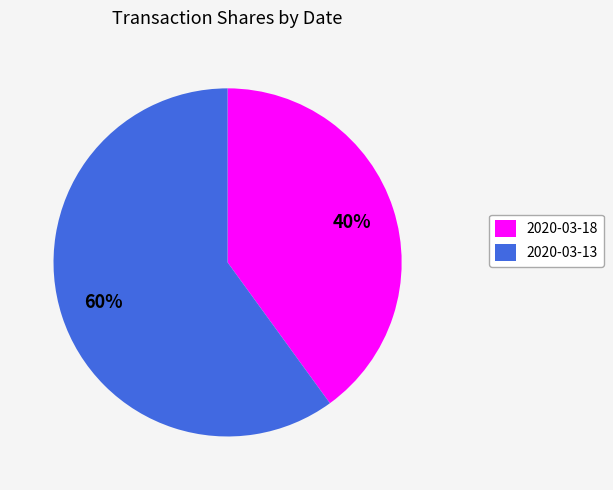

Which has a higher value, 2020-03-18 or 2020-03-13?

2020-03-13